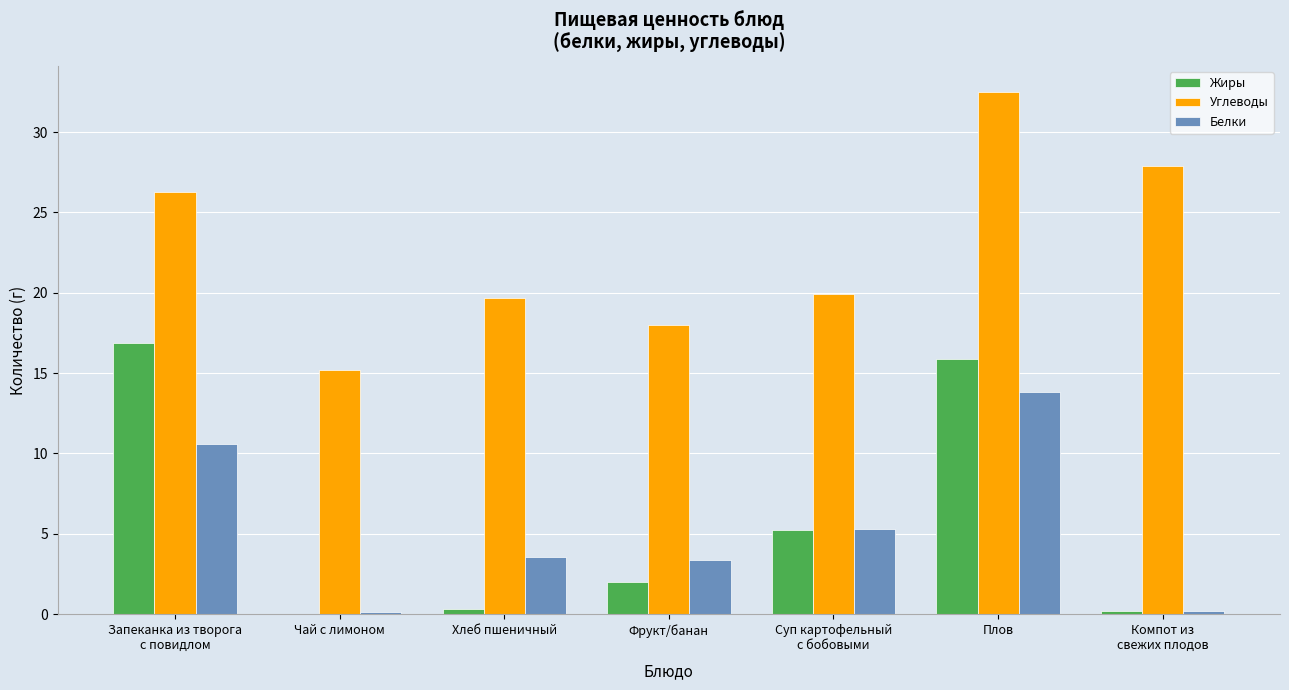

What is the spread (max minus min) of values at Суп картофельный
с бобовыми?

14.6